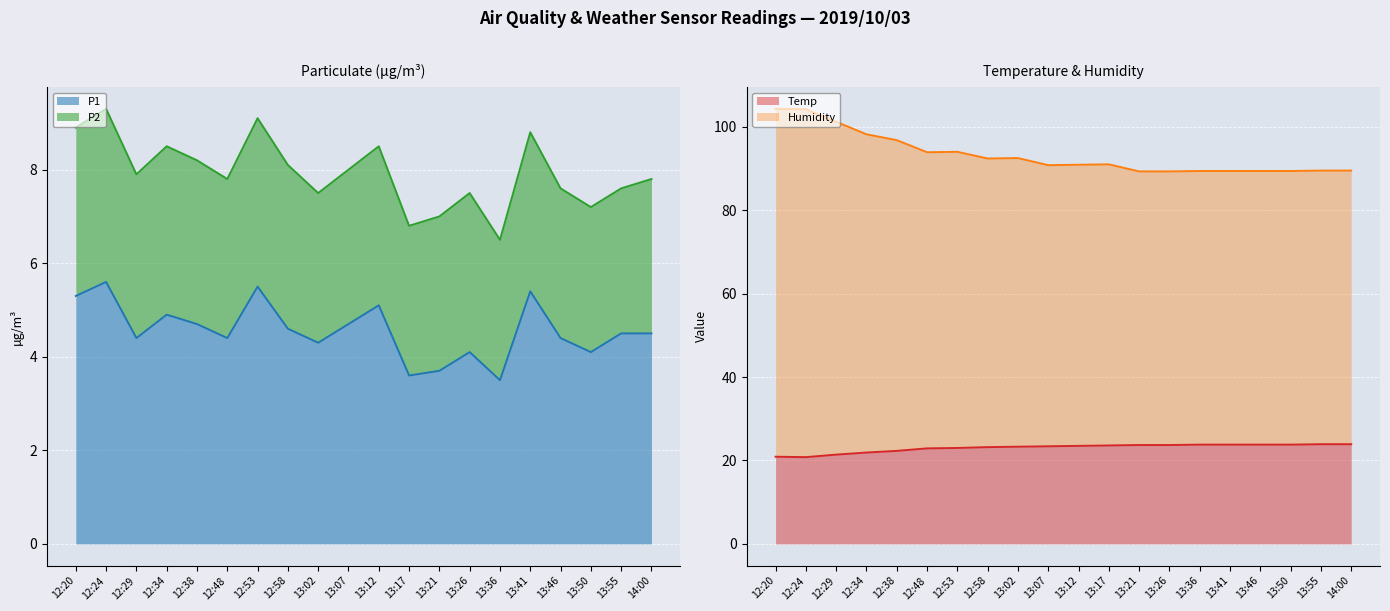

True or false: Temp has a value of 20.9 at 12:20.

True